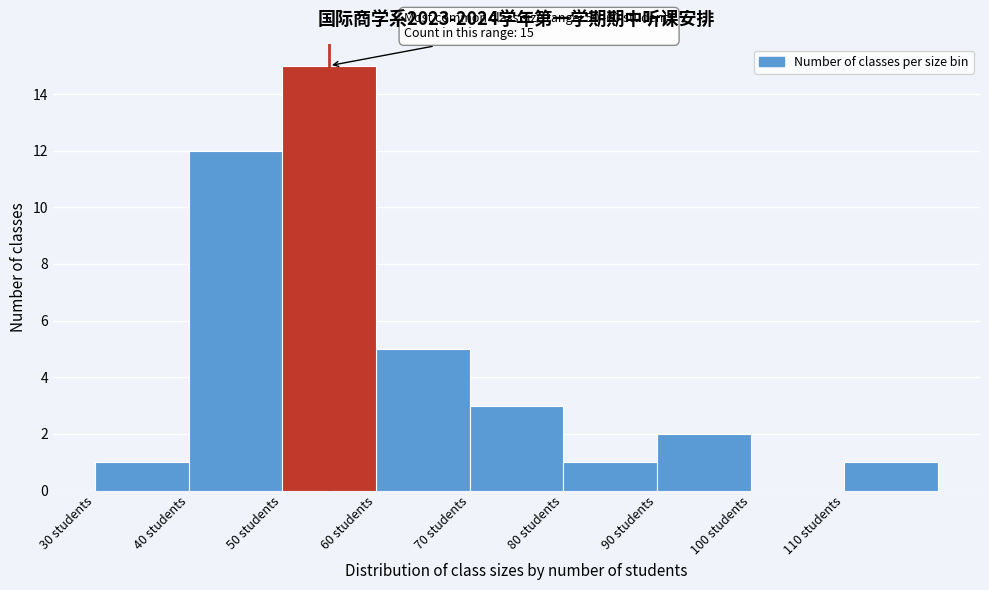

Over which range of the x-axis is the bar tallest?

50 to 60